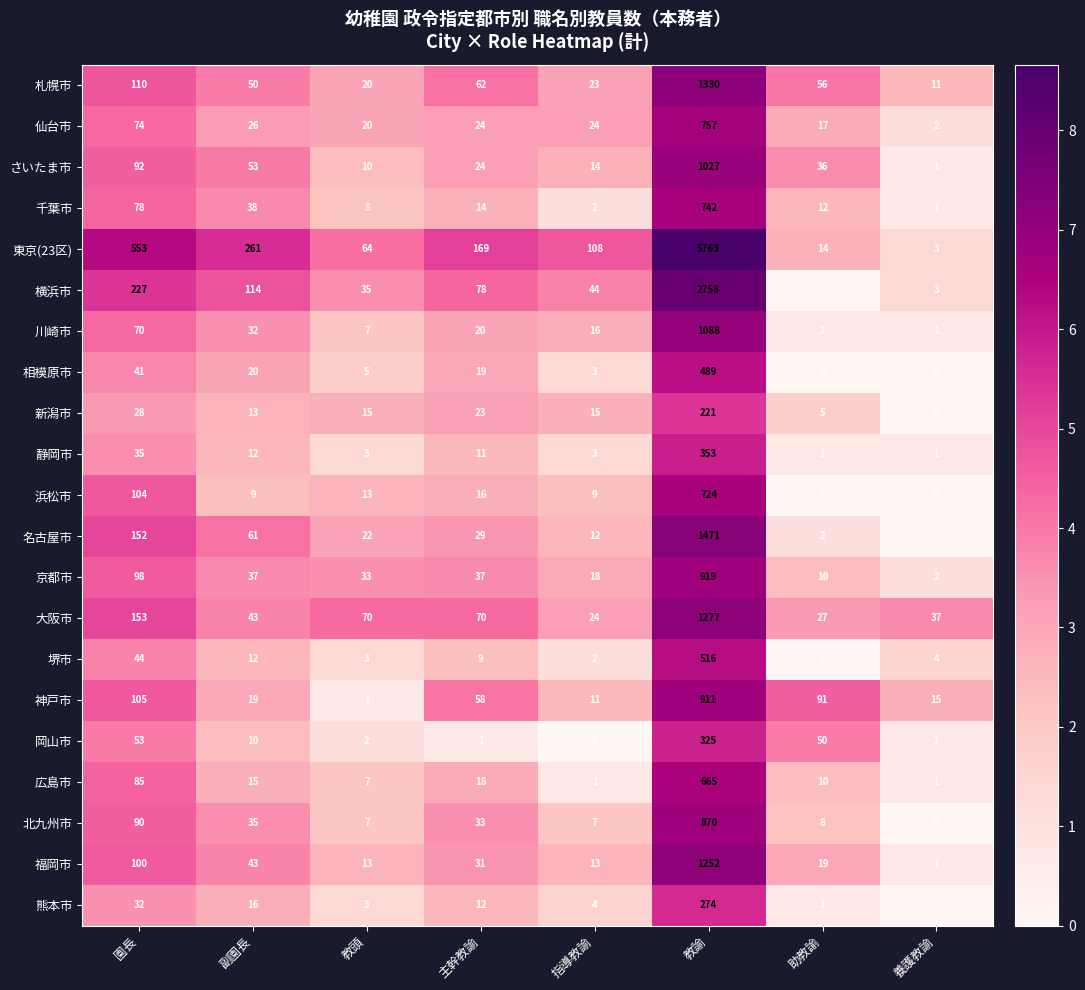

At which label is 名古屋市 closest to 735?

園長